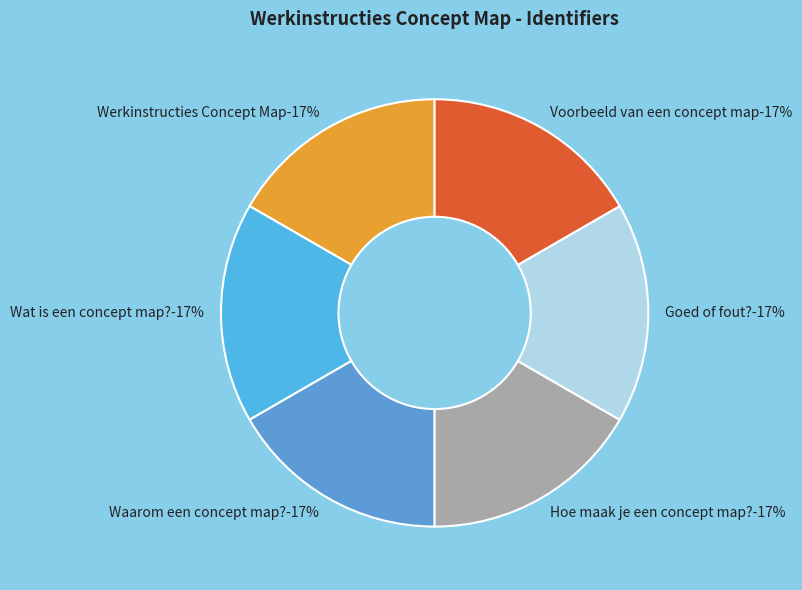

Rank the categories by value from lowest to highest.

Werkinstructies Concept Map, Wat is een concept map?, Waarom een concept map?, Hoe maak je een concept map?, Goed of fout?, Voorbeeld van een concept map